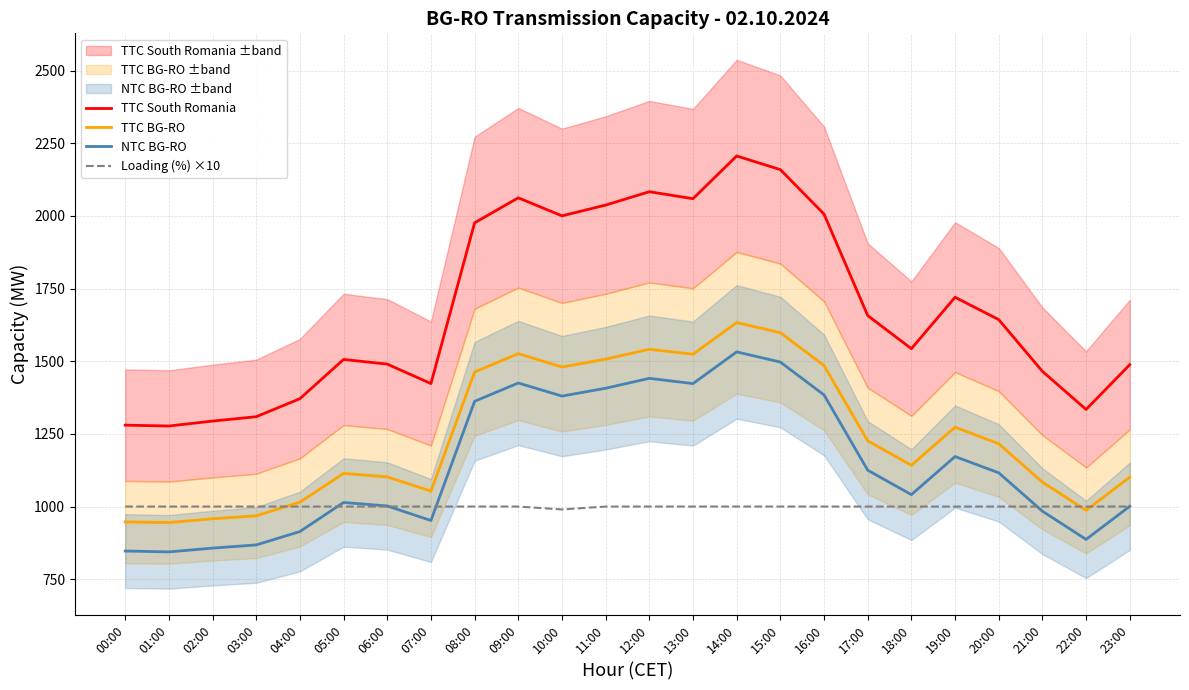

Which category has the lowest value in the TTC South Romania series?

01:00